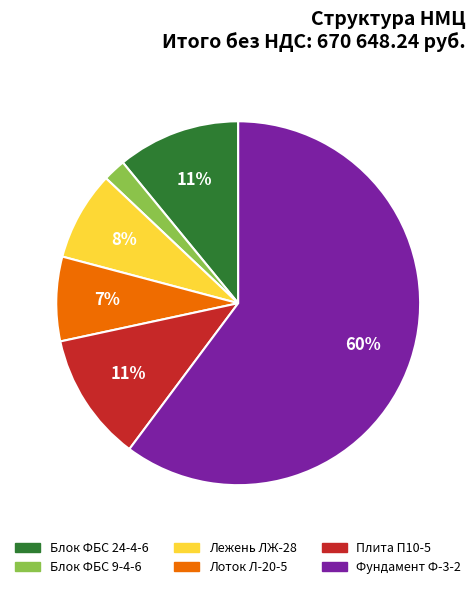

Count the number of slices in the pie.

6